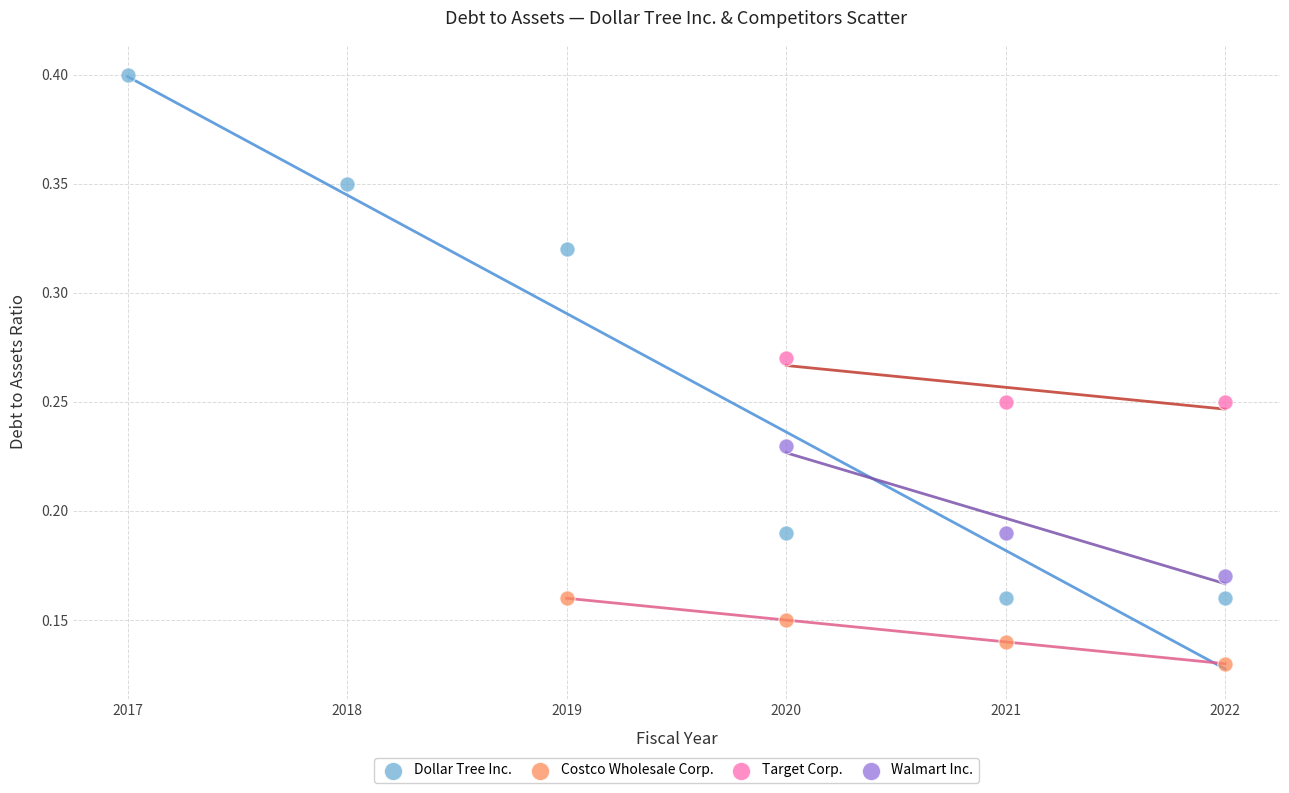

Which series has the largest Y range (max minus min)?

Dollar Tree Inc.